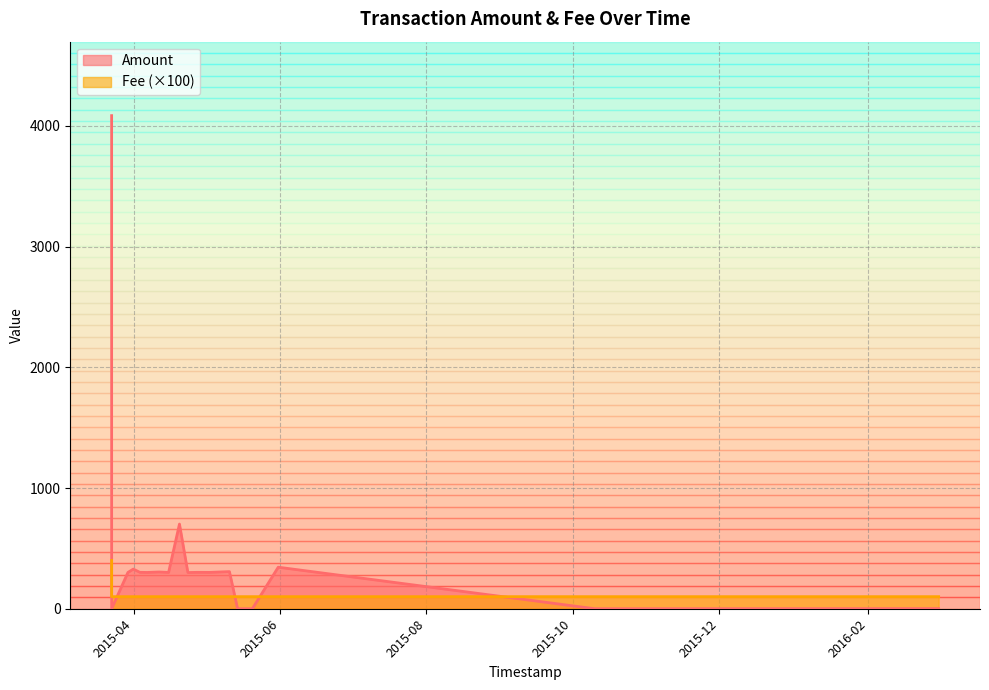

Which series has the largest total across all categories?

Amount